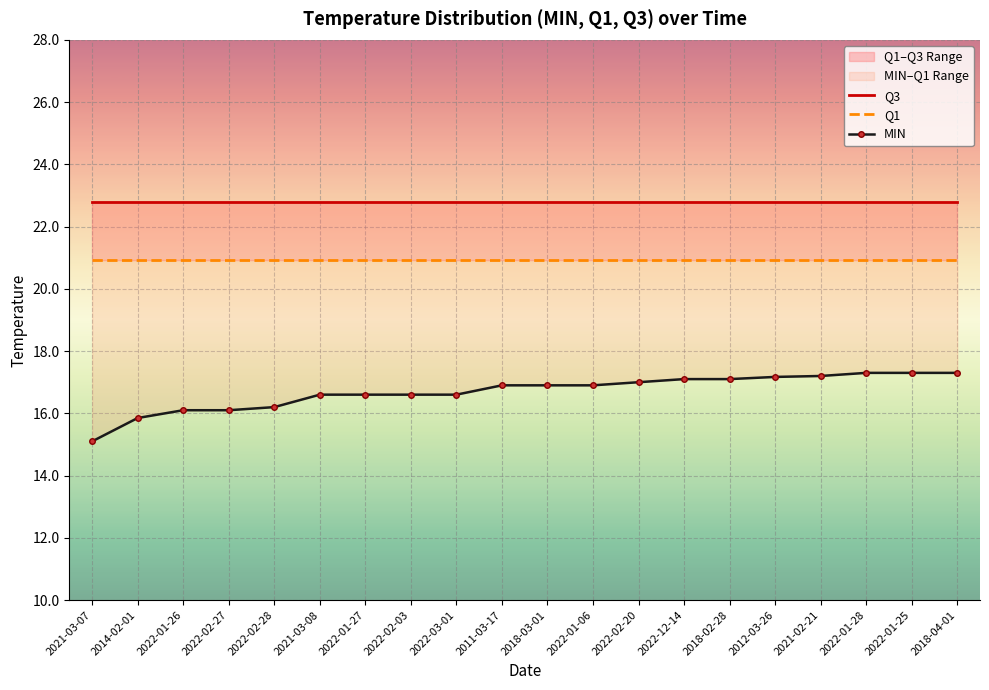

Where is MIN nearest to the value 16?

2022-01-26